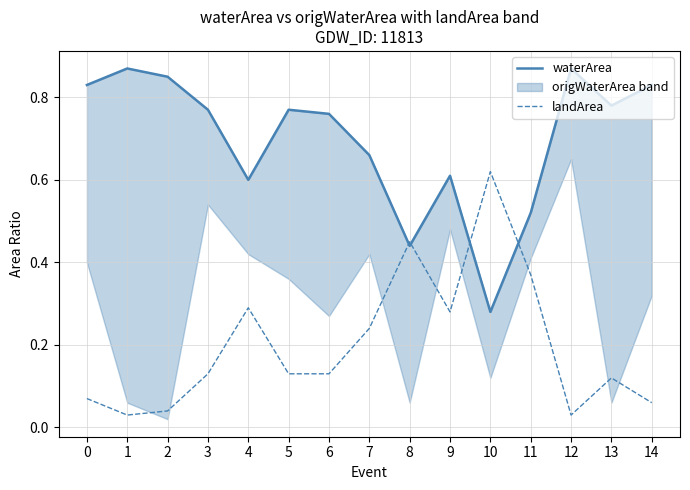

What is the lowest value of the waterArea series?

0.3